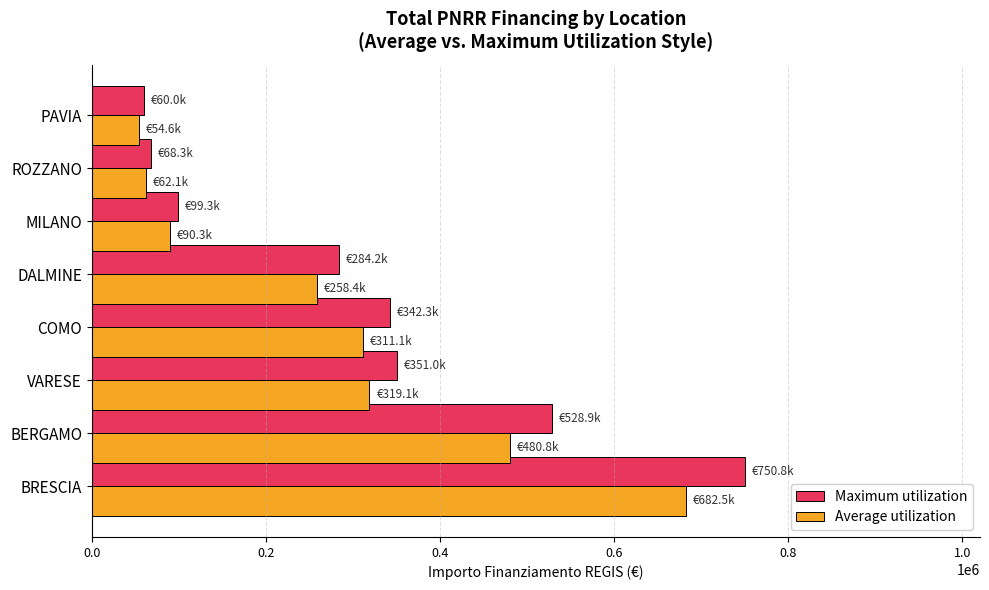

Is the value of Average utilization at PAVIA greater than the value of Maximum utilization at DALMINE?

No